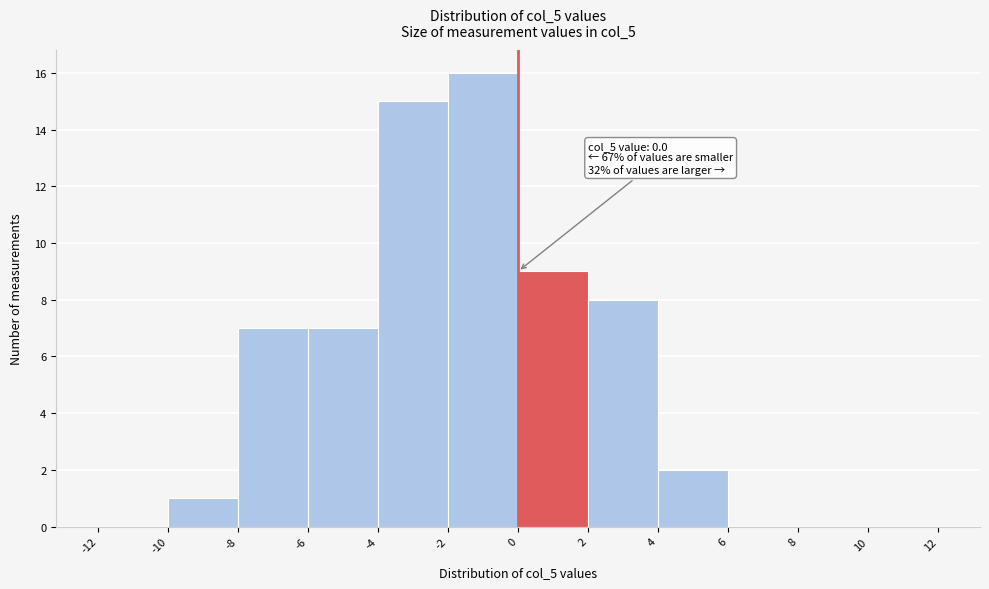

Over which range of the x-axis is the bar tallest?

-2 to 0